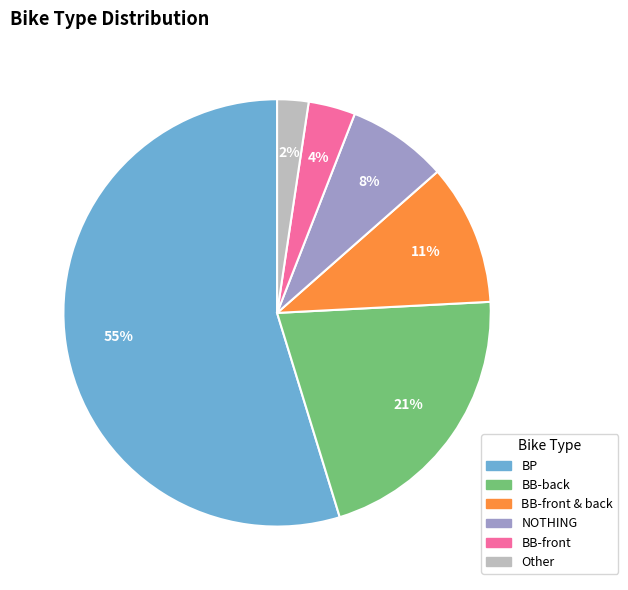

To the nearest percent, what is the difference between the largest and smallest slice percentages?

52%